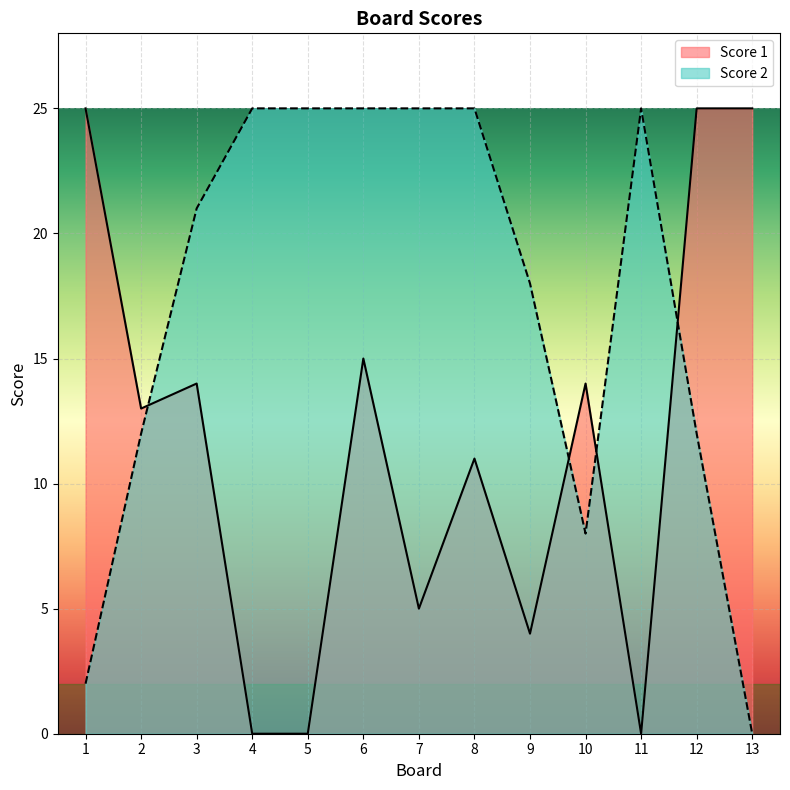

How many data points in Score 1 are above 13?

6